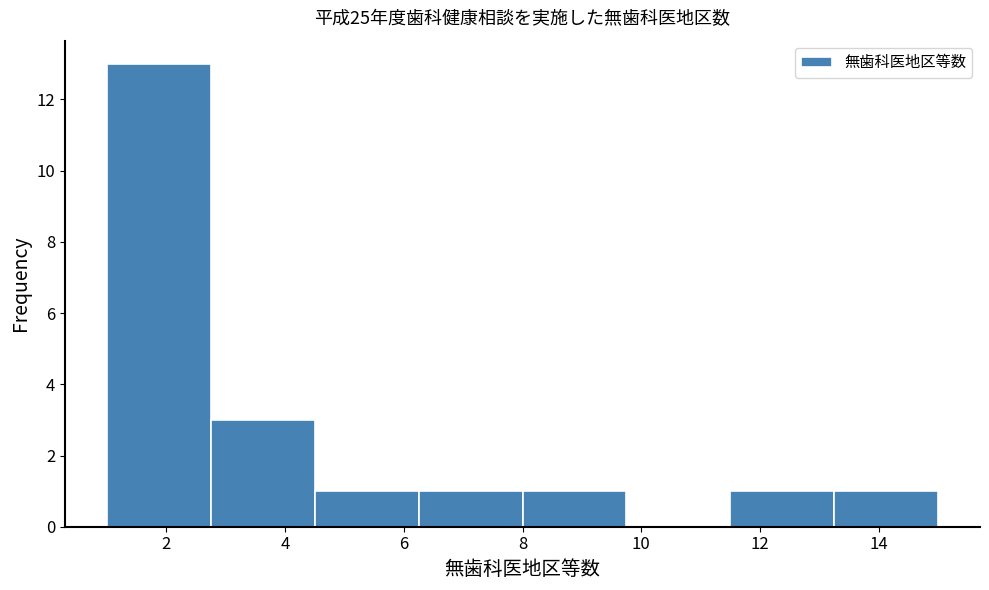

Which range on the x-axis has the tallest bar?

1.00 to 2.75